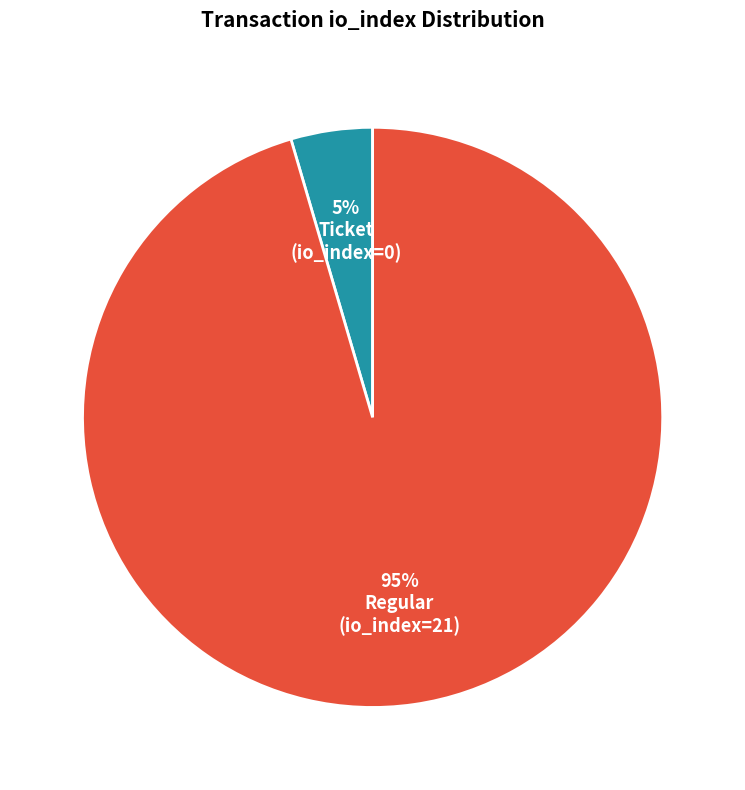

Is there a majority slice in this chart?

Yes